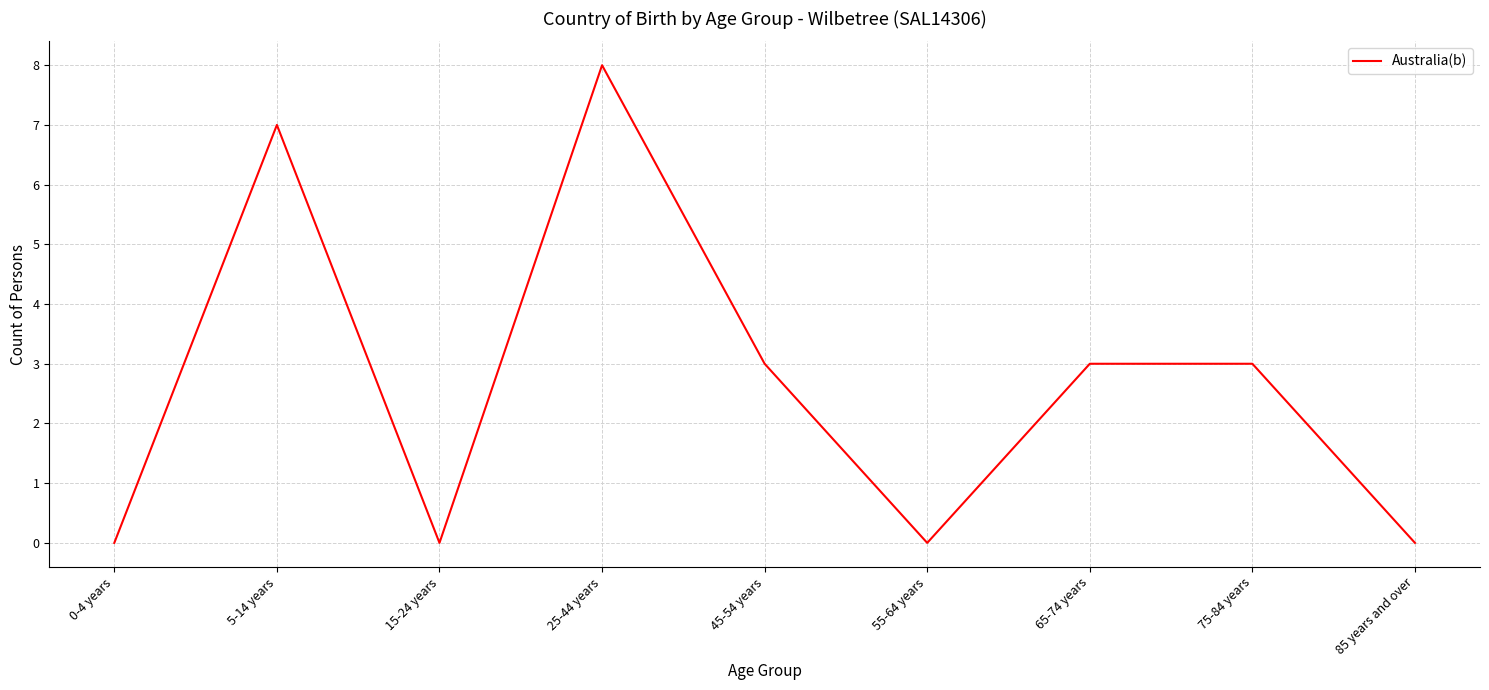

Which has a higher value, 5-14 years or 45-54 years?

5-14 years